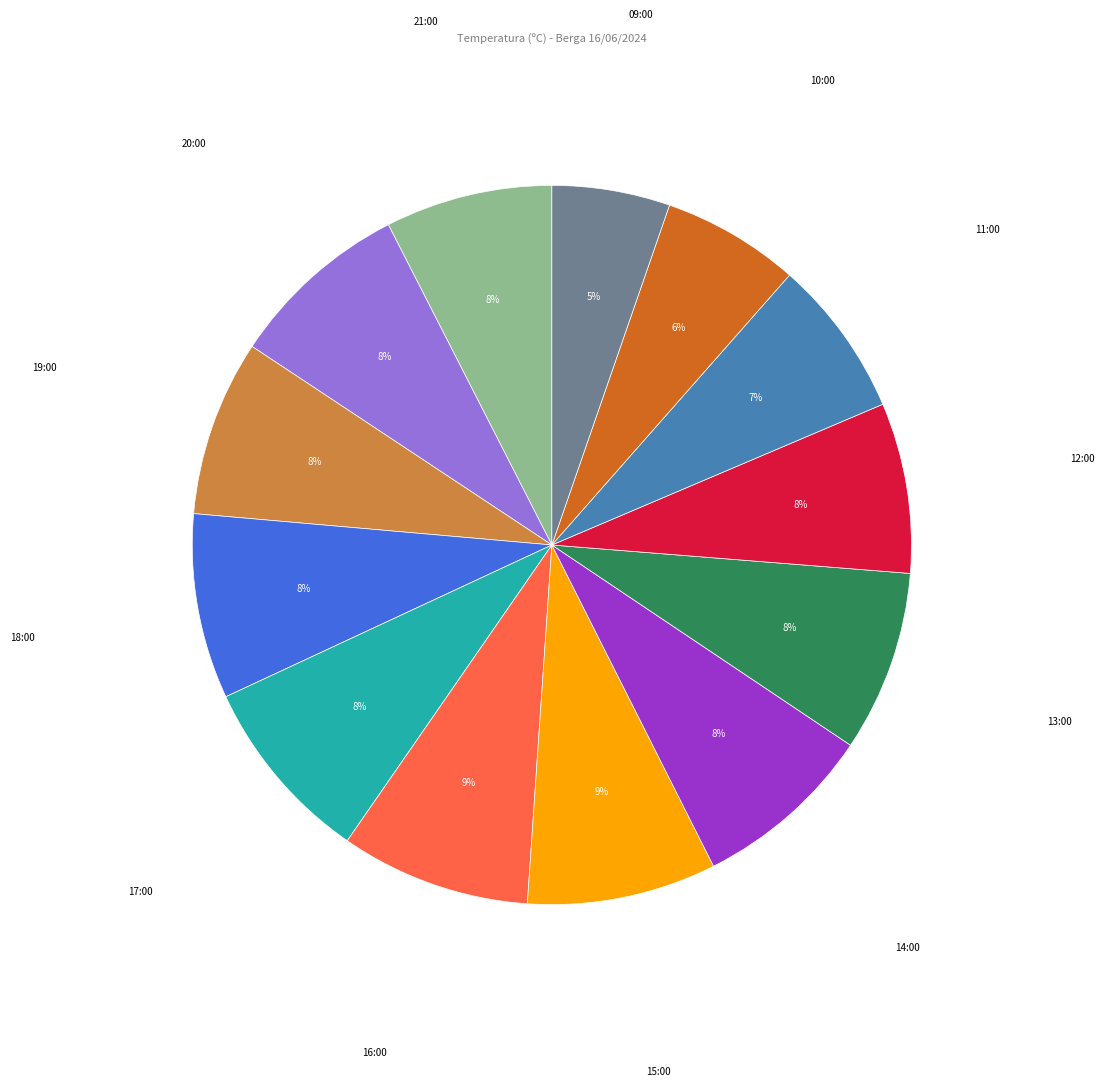

Is there any slice that represents more than half of the pie?

No